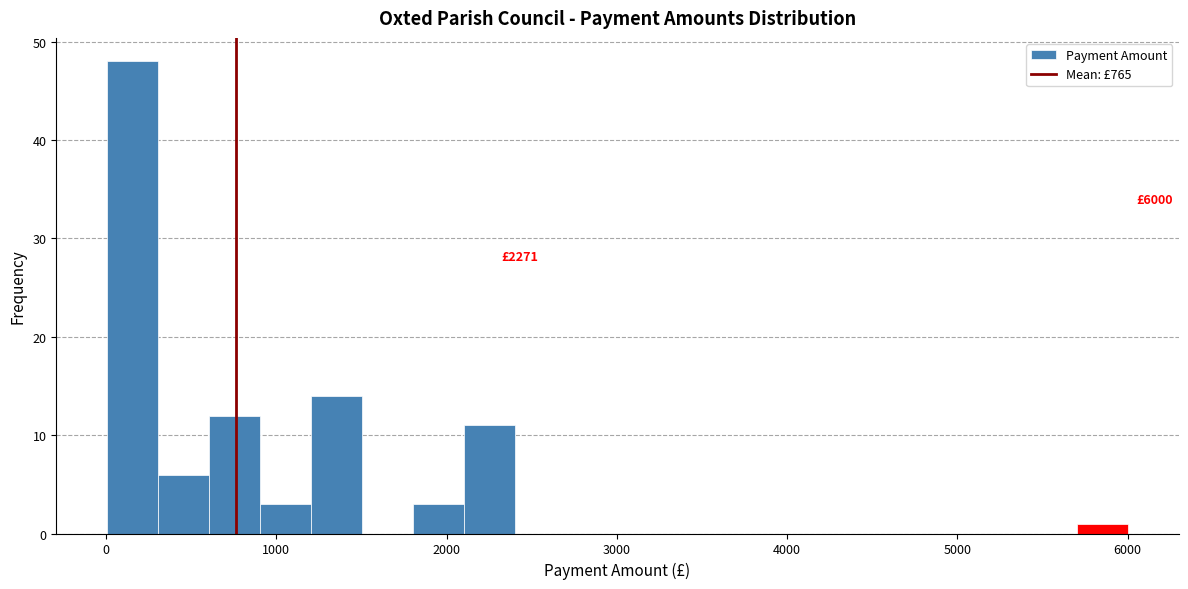

Around what value on the x-axis is the tallest bar? Give the approximate position of its centre, as read against the axis.

200